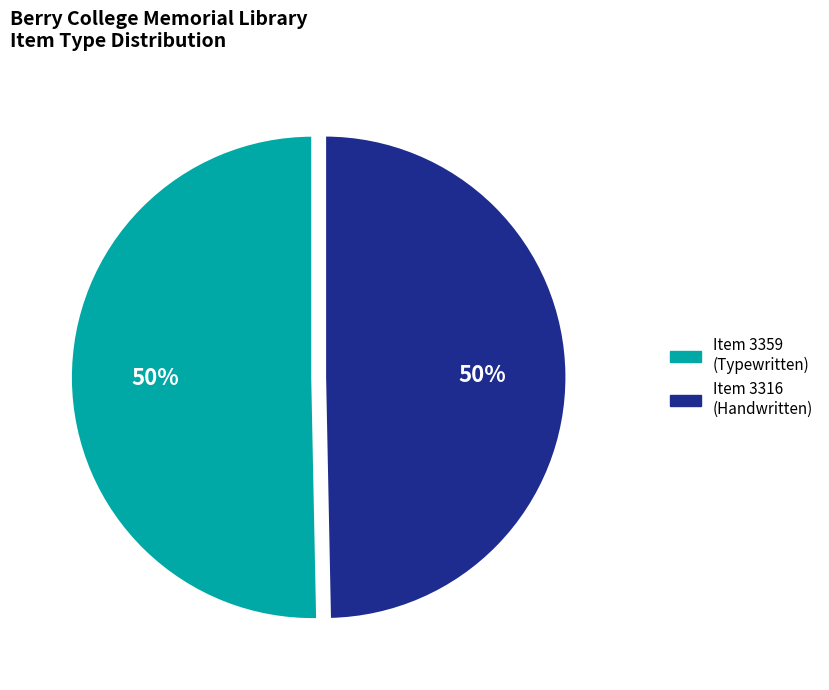

To the nearest percent, what is the average slice percentage?

50%